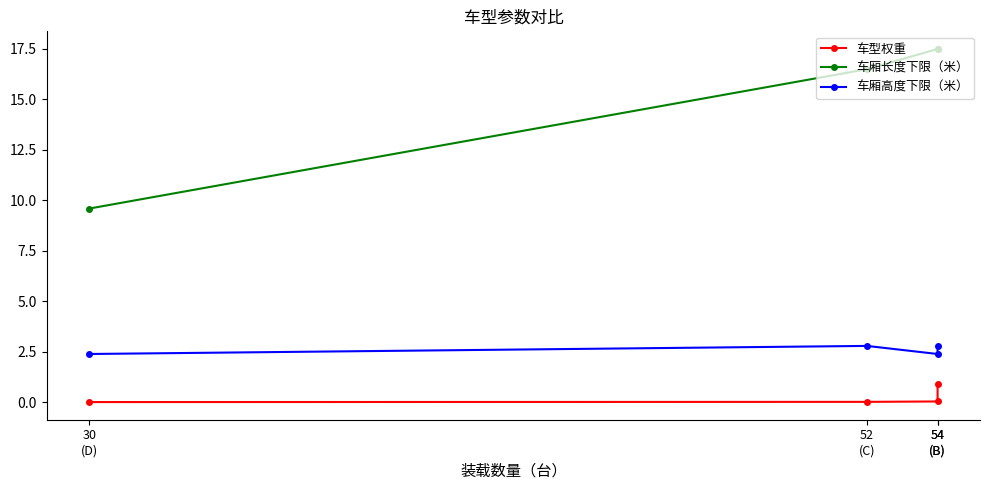

Which series changed the most between 54
(B) and 30
(D)?

车厢长度下限（米）